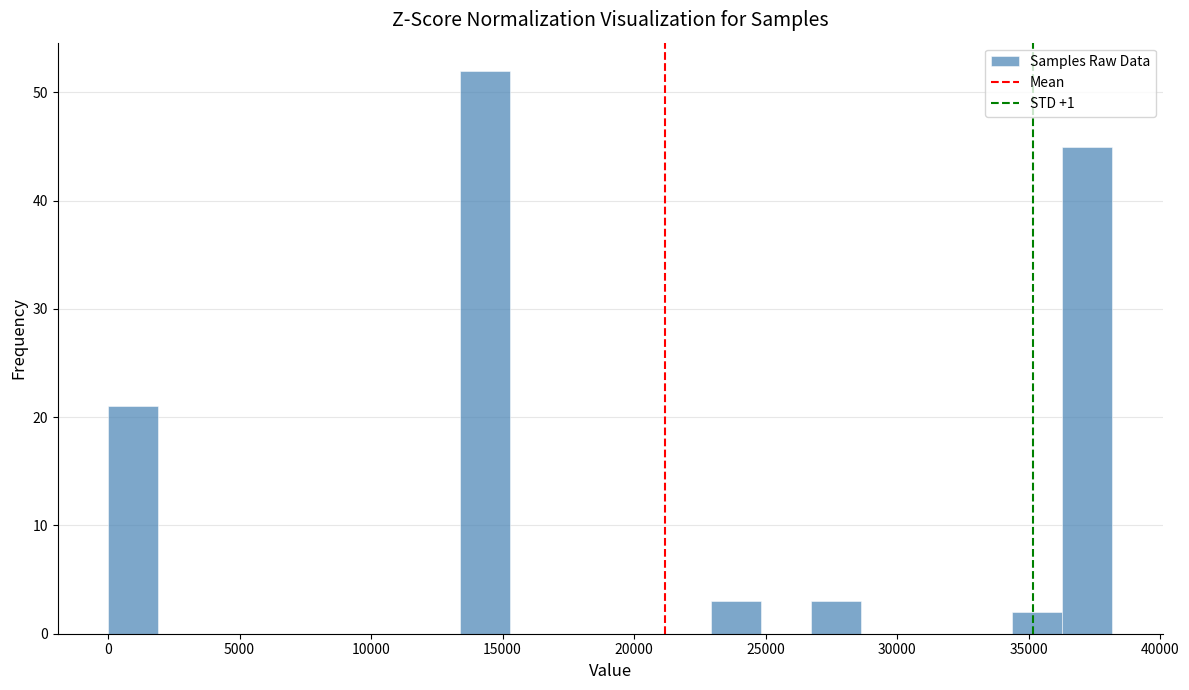

Read against the x-axis, roughly where is the centre of the tallest bar?

14500